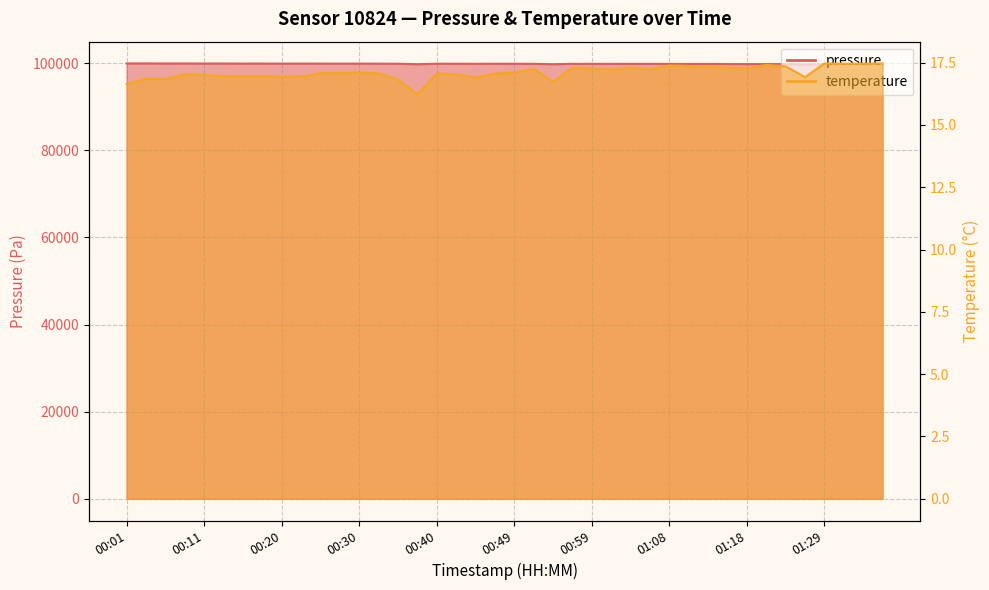

True or false: temperature and pressure cross at least once.

False